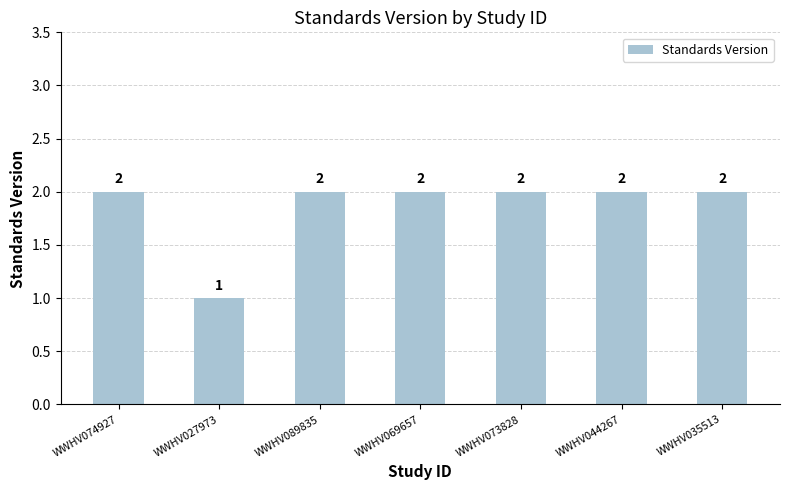

What is the ratio of the value at WWHV027973 to the value at WWHV074927?

0.5